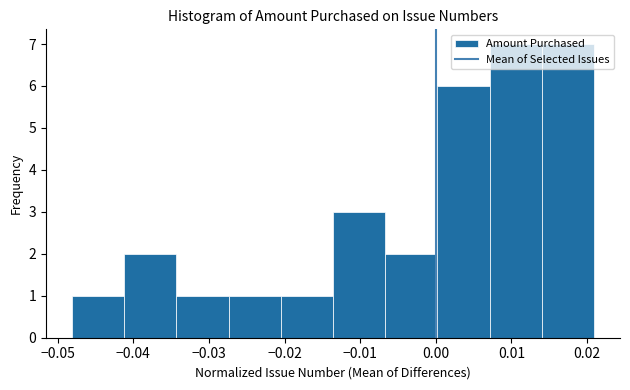

Reading left to right, transcribe this chart: for each bar, give the range it covers on the x-axis and its height. Neither the bar edges nor the heights are printed on the chart, so give them approximately, as read against the axes.

-0.048 to -0.041: 1
-0.041 to -0.034: 2
-0.034 to -0.027: 1
-0.027 to -0.020: 1
-0.020 to -0.014: 1
-0.014 to -0.007: 3
-0.007 to 0.000: 2
0.000 to 0.007: 6
0.007 to 0.014: 7
0.014 to 0.021: 7